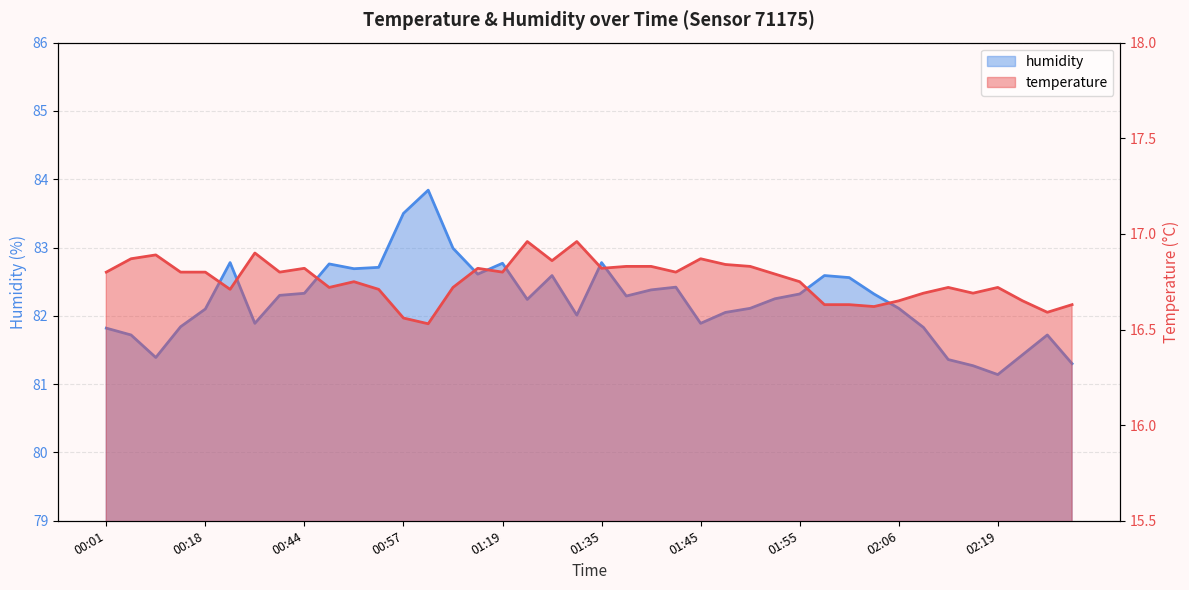

Reading left to right, extract all data points from this chart.

temperature: 16.8	16.9	16.9	16.8	16.8	16.7	16.9	16.8	16.8	16.7	16.8	16.7	16.6	16.5	16.7	16.8	16.8	17.0	16.9	17.0	16.8	16.8	16.8	16.8	16.9	16.8	16.8	16.8	16.8	16.6	16.6	16.6	16.6	16.7	16.7	16.7	16.7	16.6	16.6	16.6
humidity: 81.8	81.7	81.4	81.8	82.1	82.8	81.9	82.3	82.3	82.8	82.7	82.7	83.5	83.8	83.0	82.6	82.8	82.2	82.6	82.0	82.8	82.3	82.4	82.4	81.9	82.0	82.1	82.2	82.3	82.6	82.6	82.3	82.1	81.8	81.4	81.3	81.1	81.4	81.7	81.3